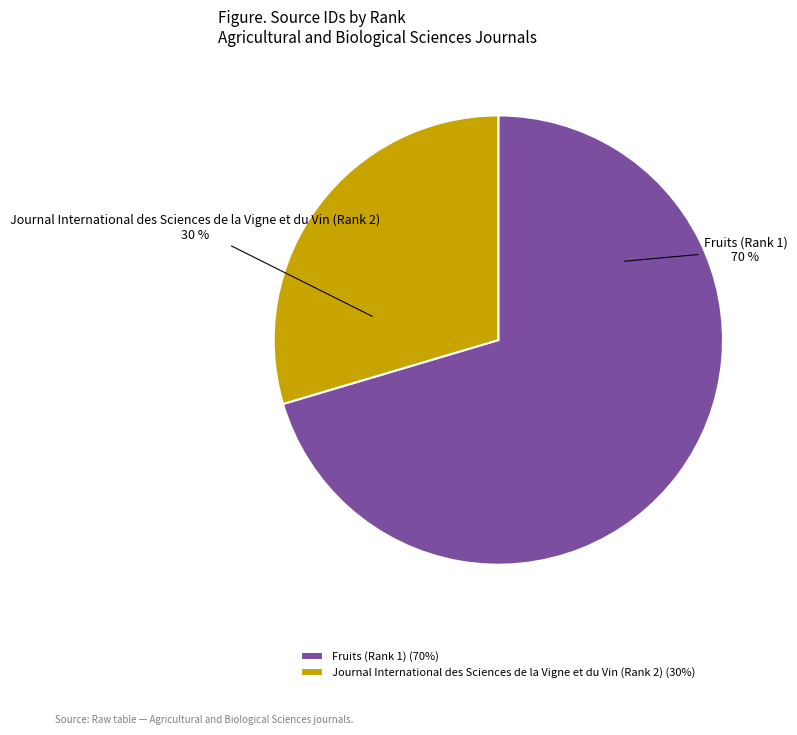

To the nearest percent, what portion does Fruits (Rank 1) represent?

70%